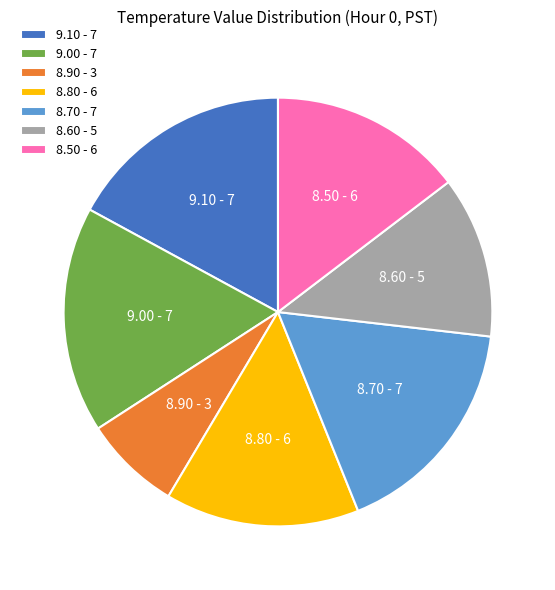

How many segments does this pie chart have?

7